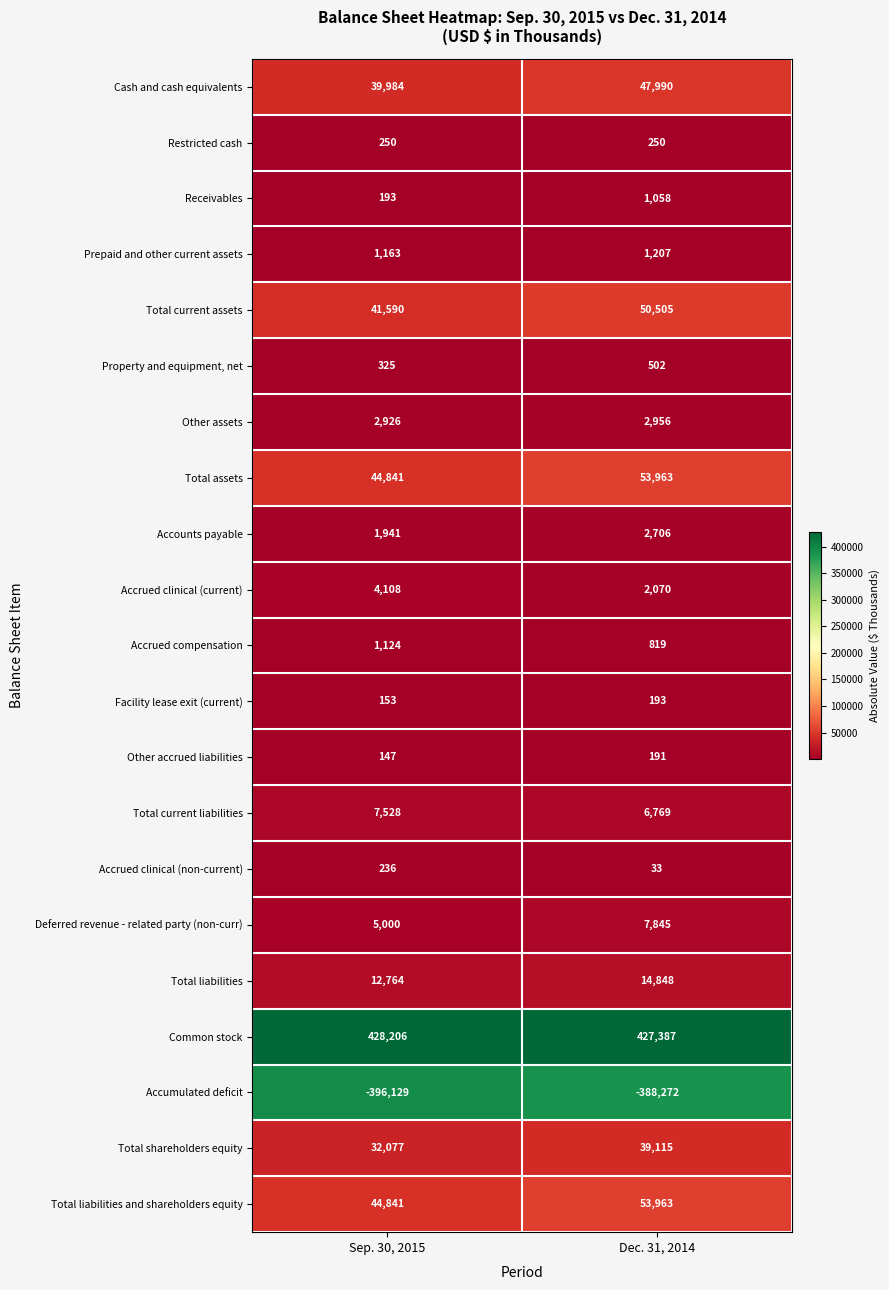

What is the difference between the Total liabilities values at Sep. 30, 2015 and Dec. 31, 2014?

2084